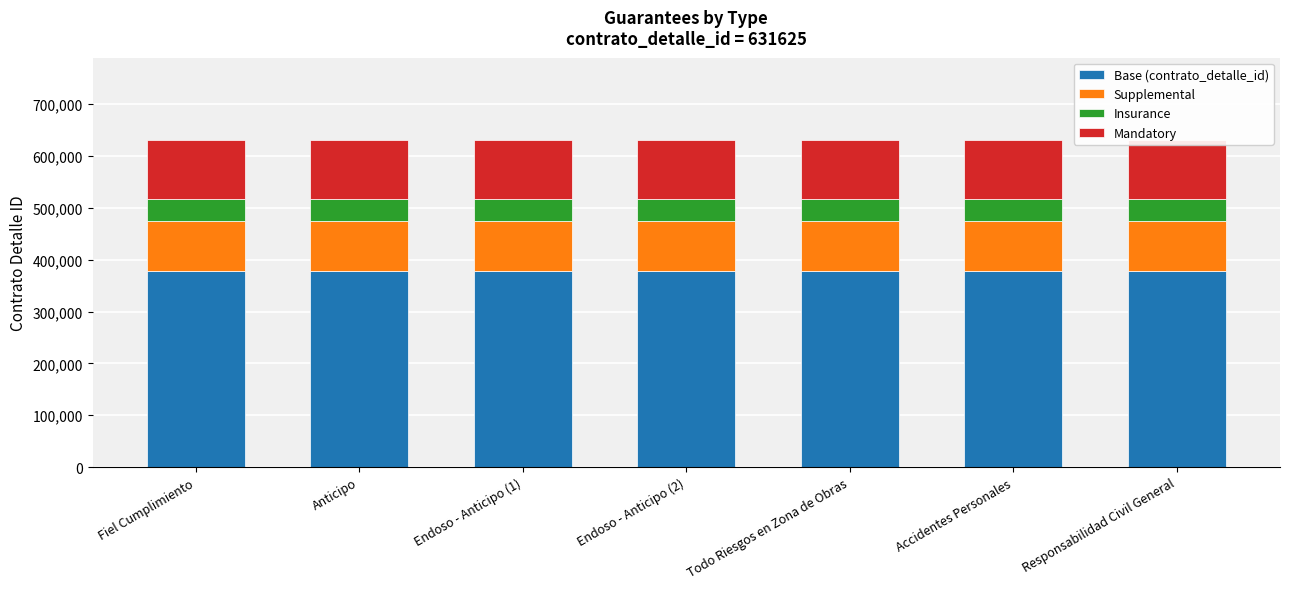

True or false: Base (contrato_detalle_id) has a value of 164123 at Todo Riesgos en Zona de Obras.

False